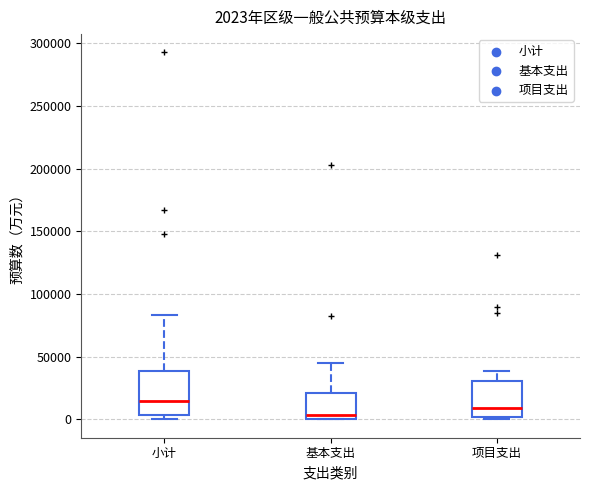

Which box has the highest median line?

小计